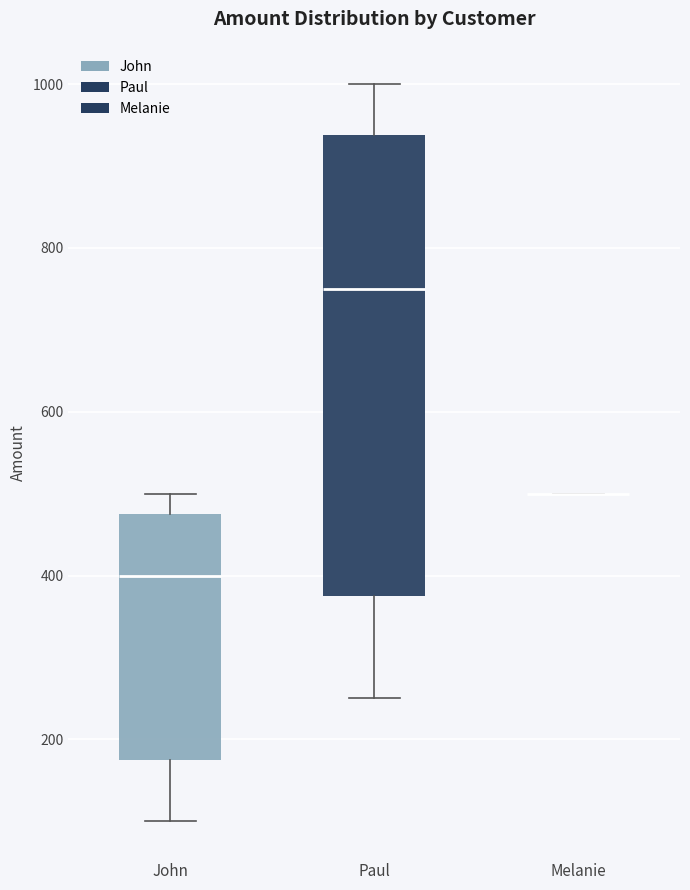

Which box is the tallest, from its lower edge to its upper edge?

Paul